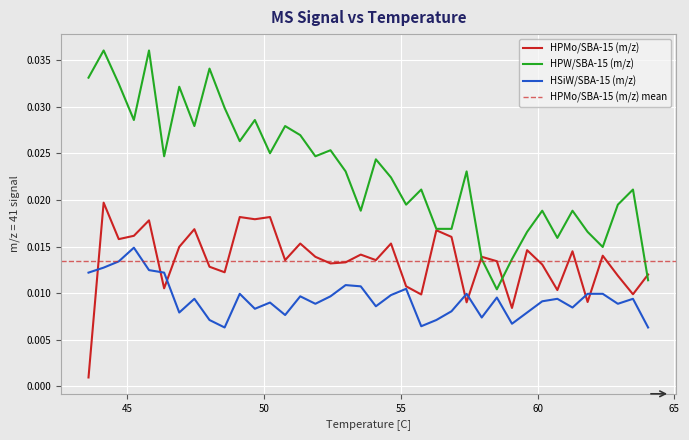

True or false: HSiW/SBA-15 (m/z) and HPW/SBA-15 (m/z) intersect in this chart.

False